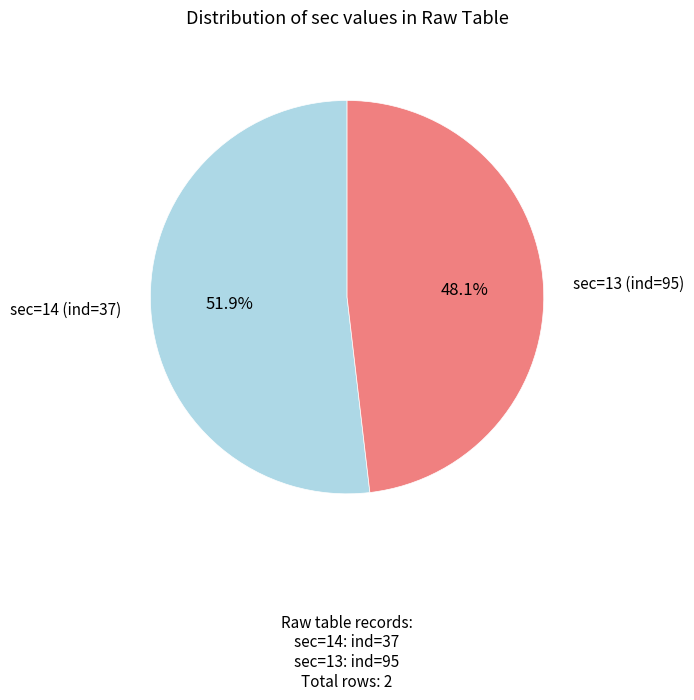

Is there a majority slice in this chart?

Yes